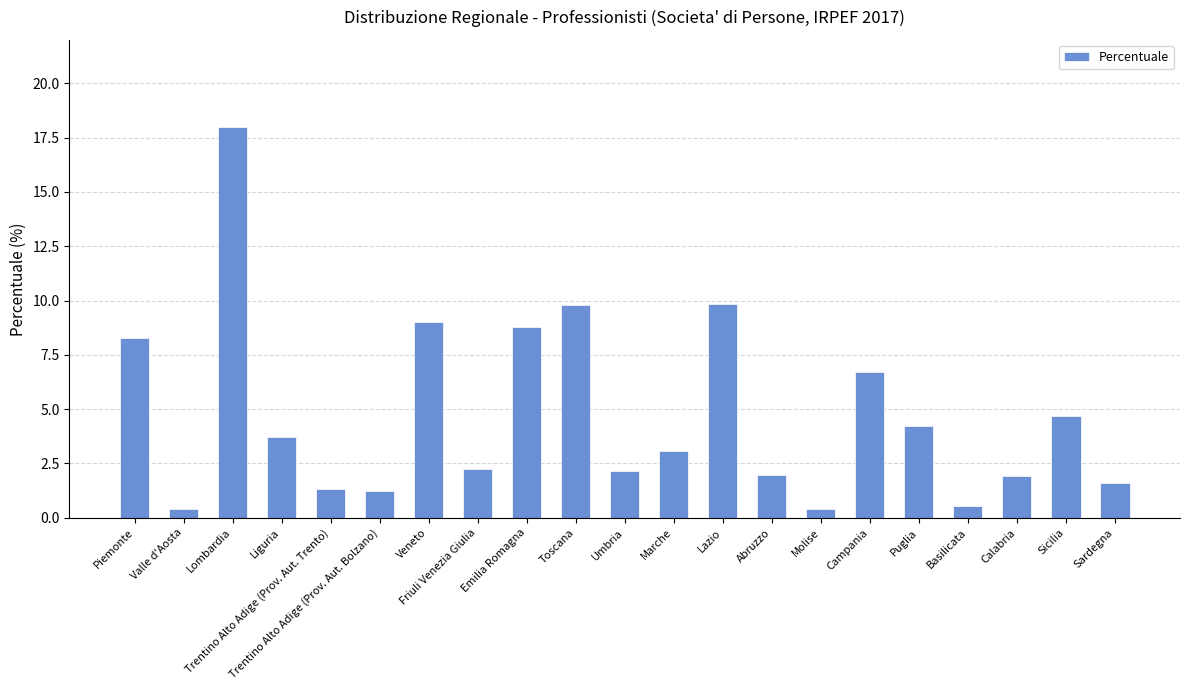

What is the change in value from Trentino Alto Adige (Prov. Aut. Bolzano) to Sardegna?

+0.3